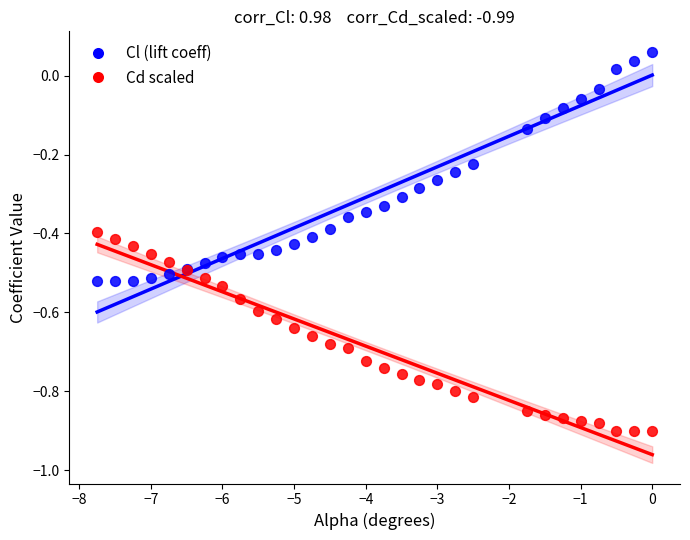

Which series reaches the maximum Y coordinate?

Cl (lift coeff)